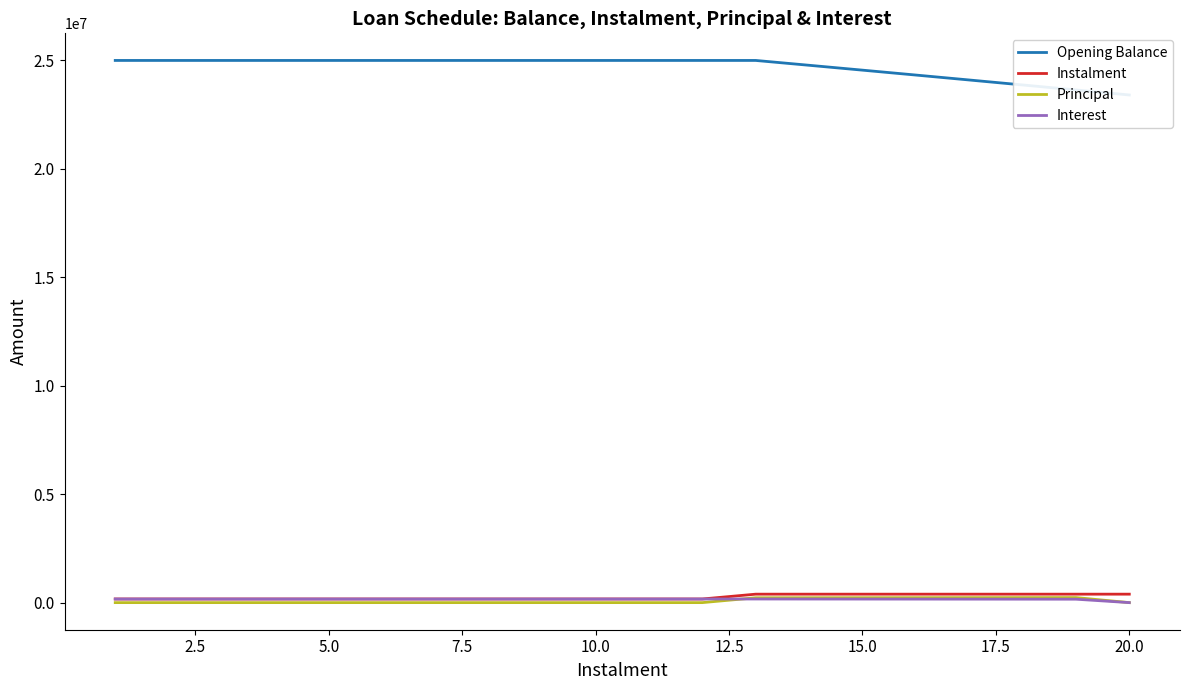

Which series has the largest total across all categories?

Opening Balance